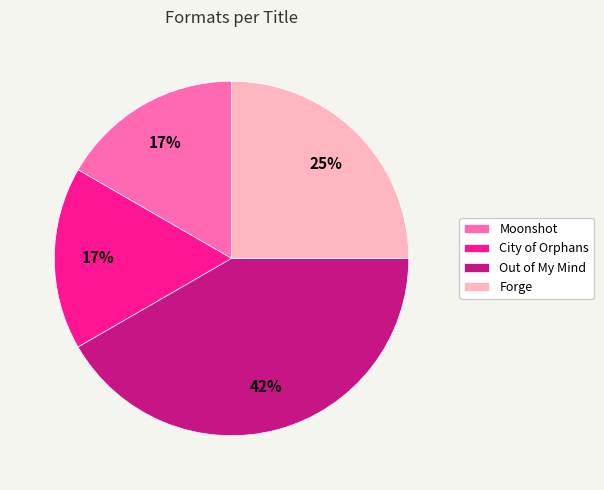

Does Moonshot account for over 50% of the chart?

No